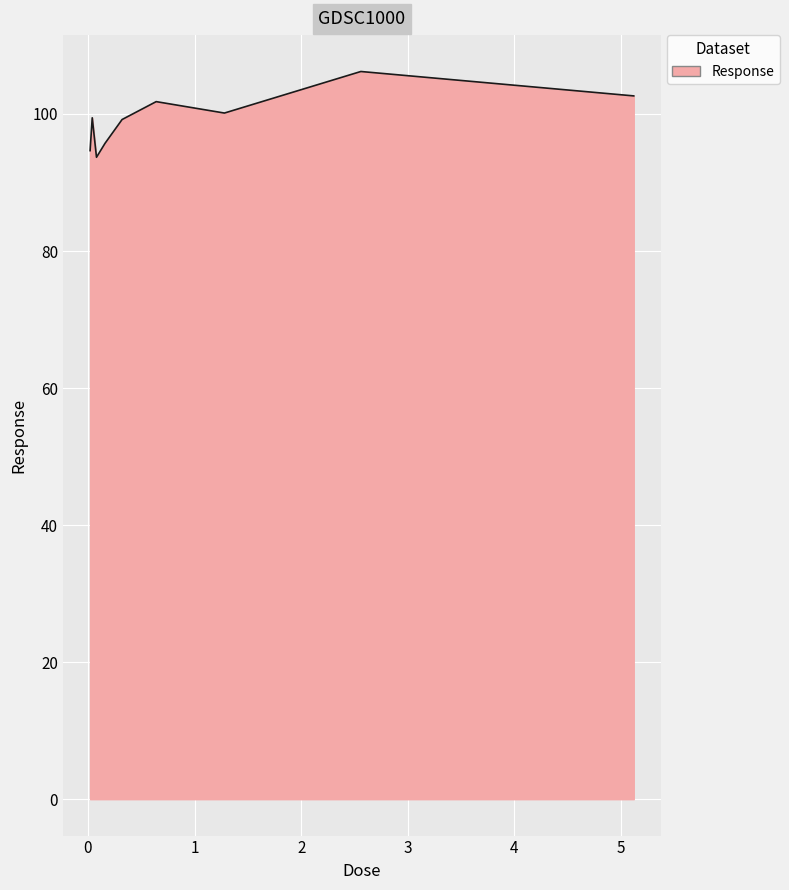

What is the difference between the maximum and minimum values?

12.5